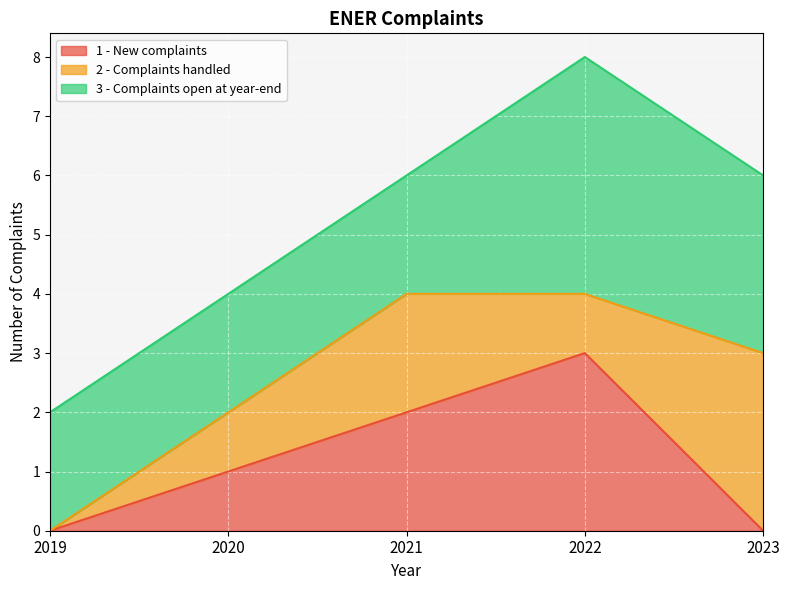

What is the sum of the 2 - Complaints handled values at 2022 and 2023?

4